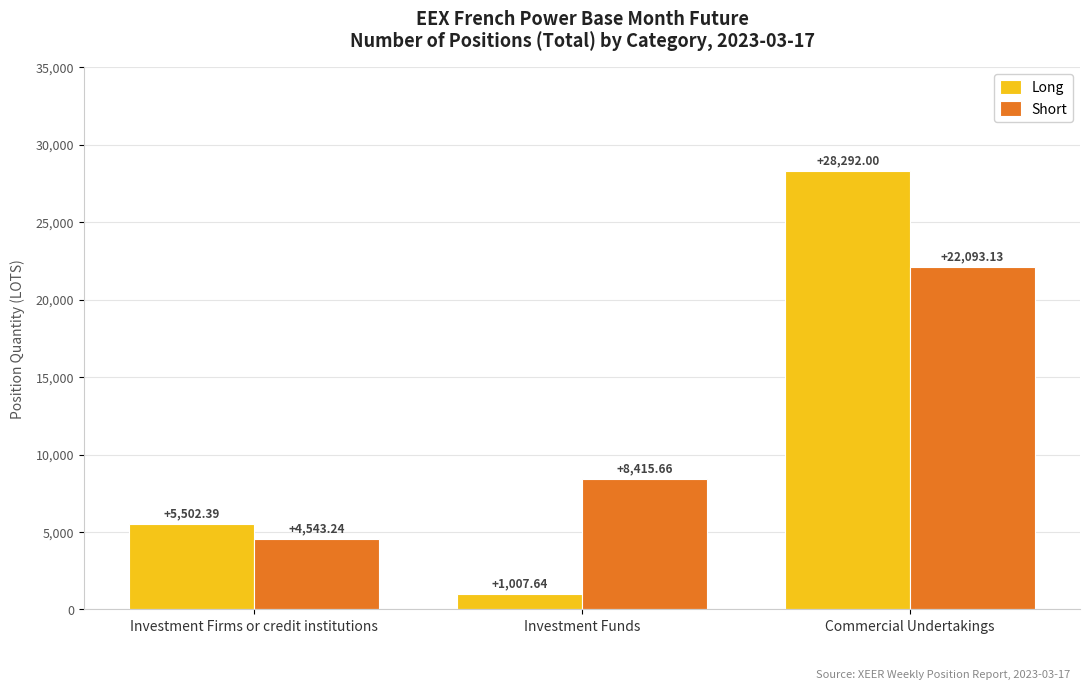

What is the spread (max minus min) of values at Commercial Undertakings?

6198.9